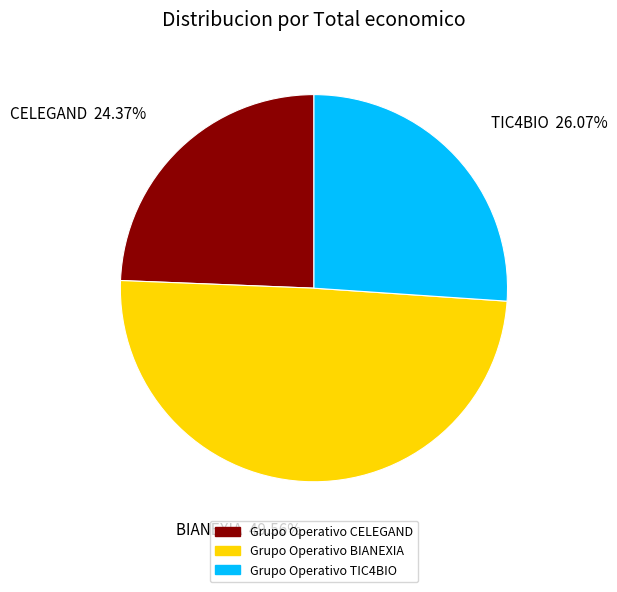

Does Grupo Operativo TIC4BIO represent more than half of the total?

No